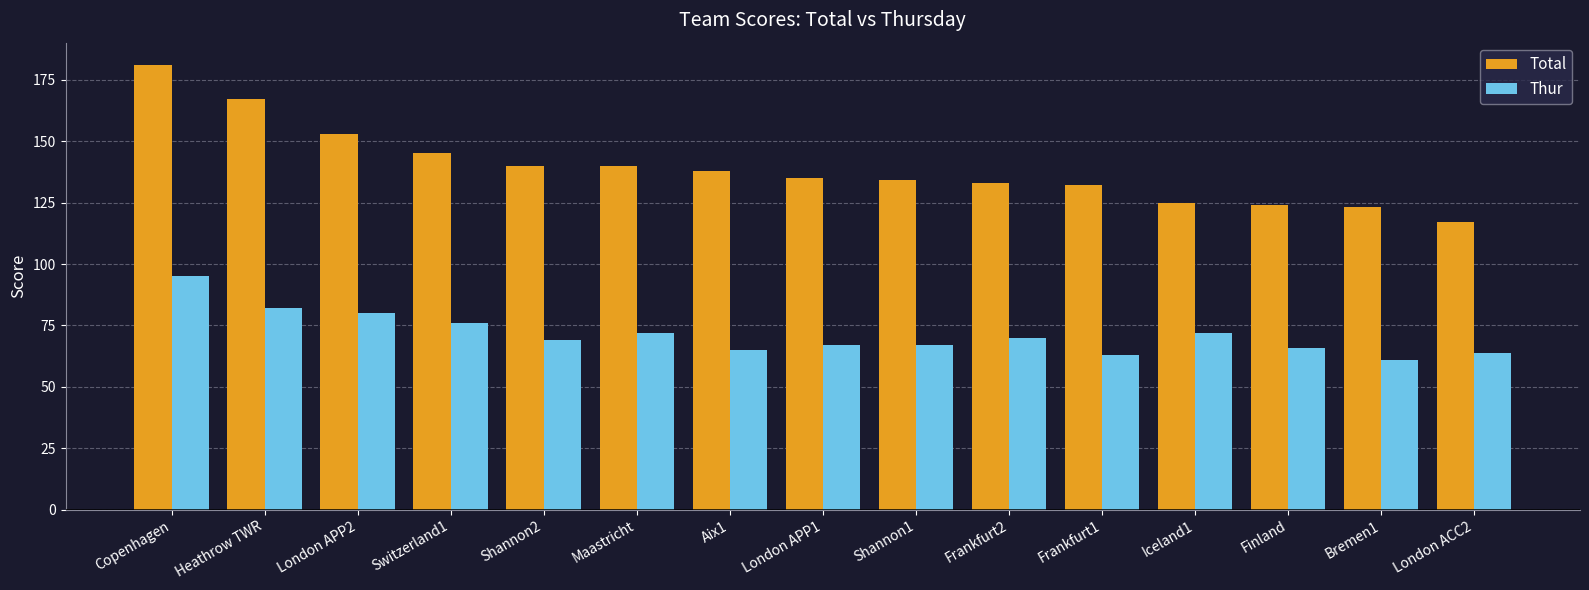

The value of Total at Bremen1 is 194. True or false?

False